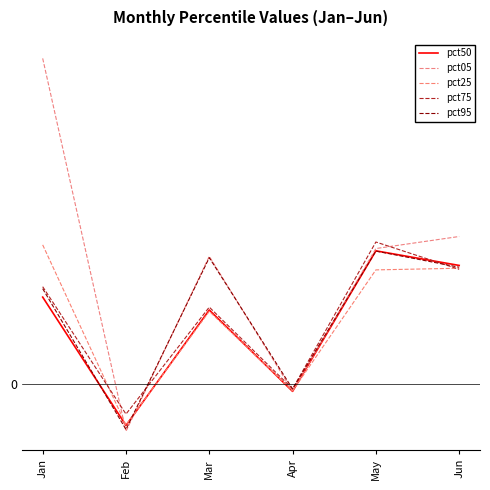

What is the value of the pct05 point at the 5th from the left?

1.8